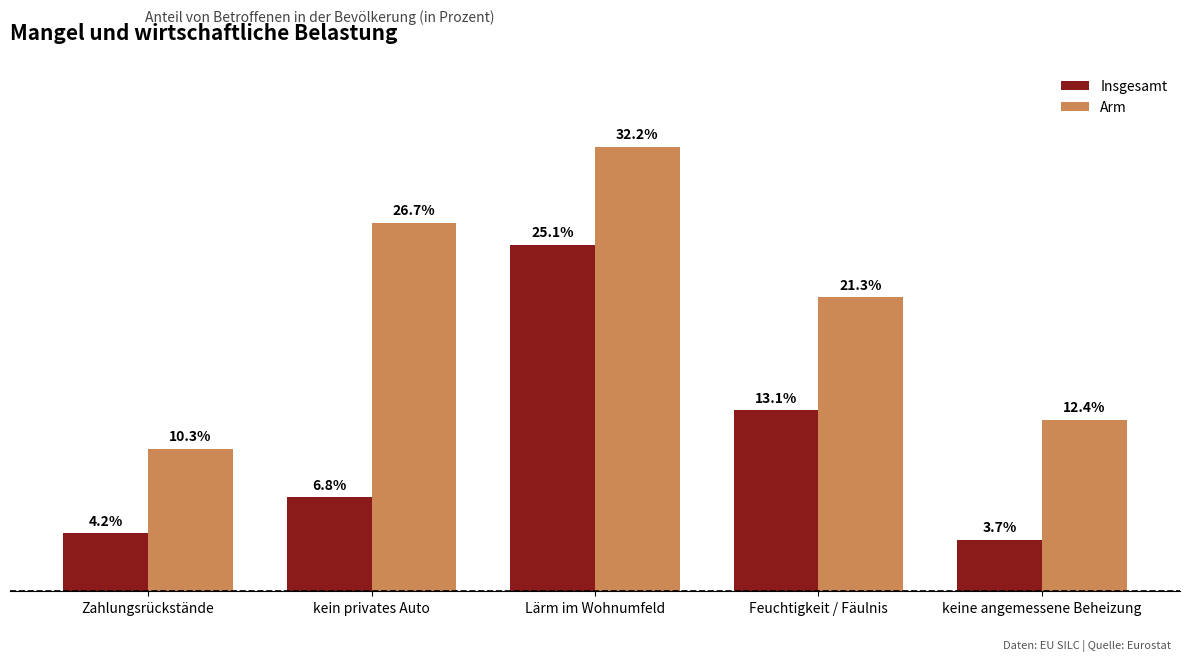

At which label does Arm reach its peak?

Lärm im Wohnumfeld